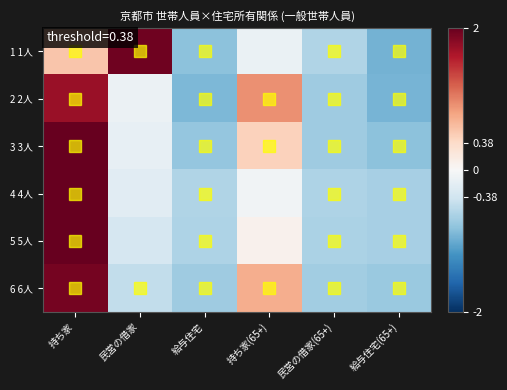

What is the minimum value shown in the chart?

-0.9